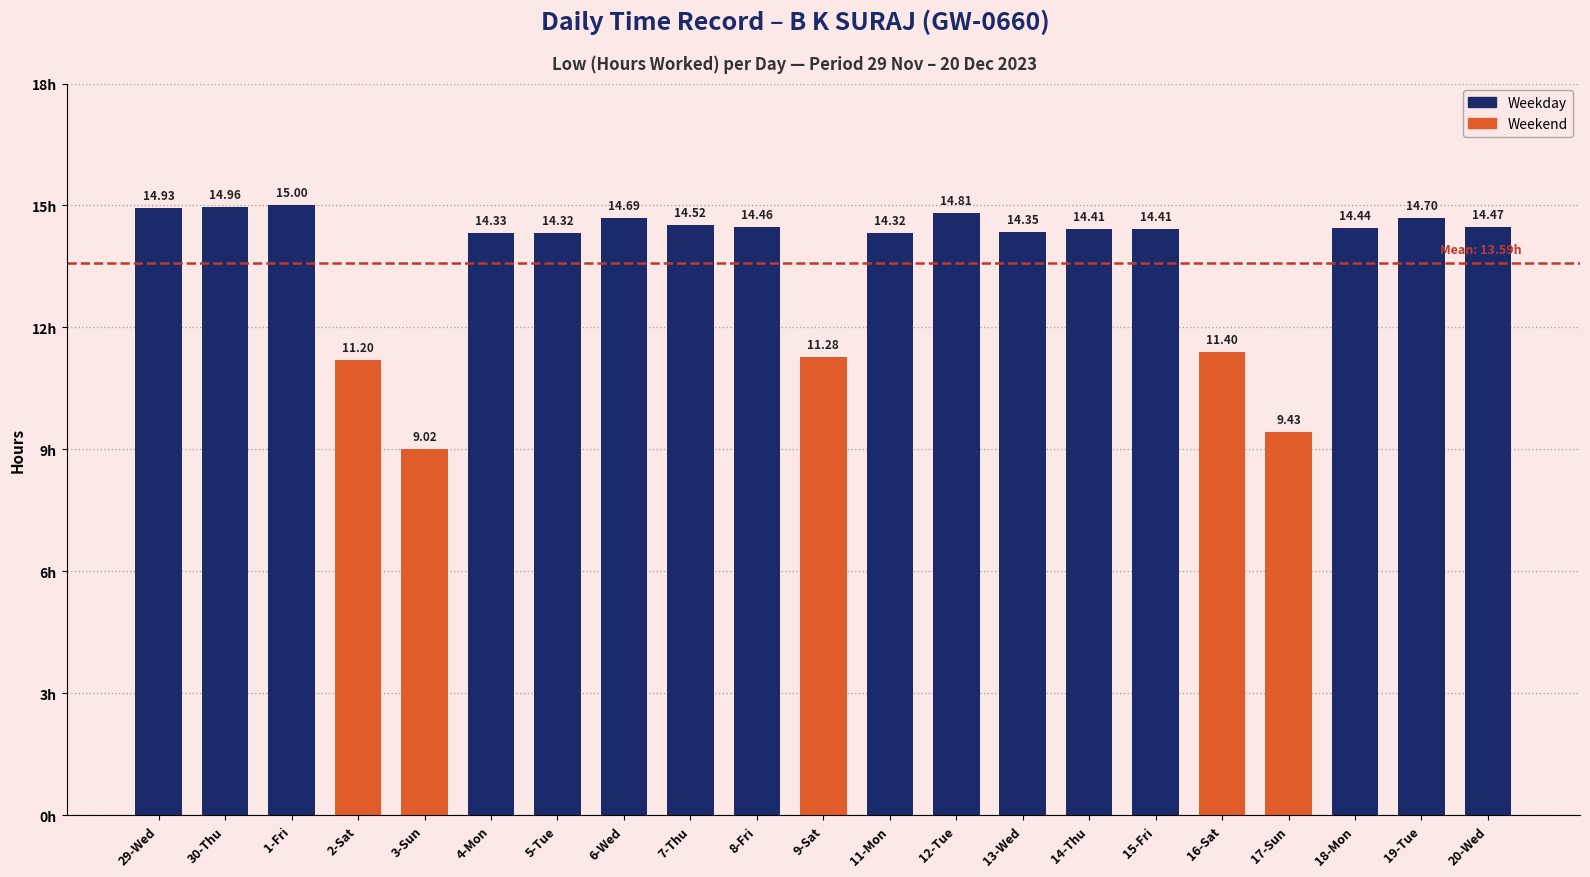

Which label corresponds to the smallest value in the chart?

3-Sun